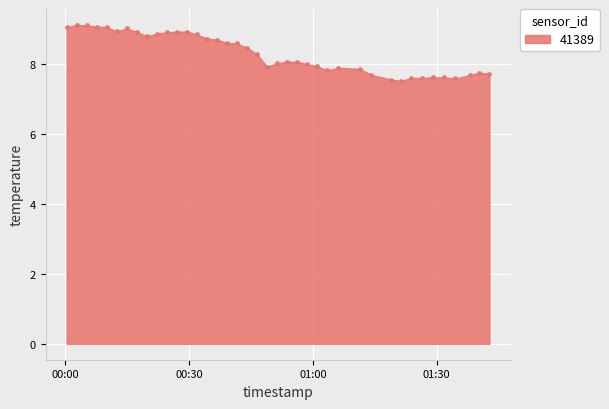

What is the range of Y values (max minus min)?

1.6